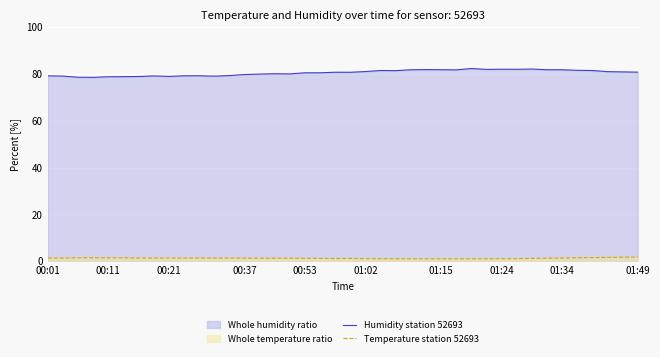

True or false: Temperature station 52693 and Humidity station 52693 intersect in this chart.

False